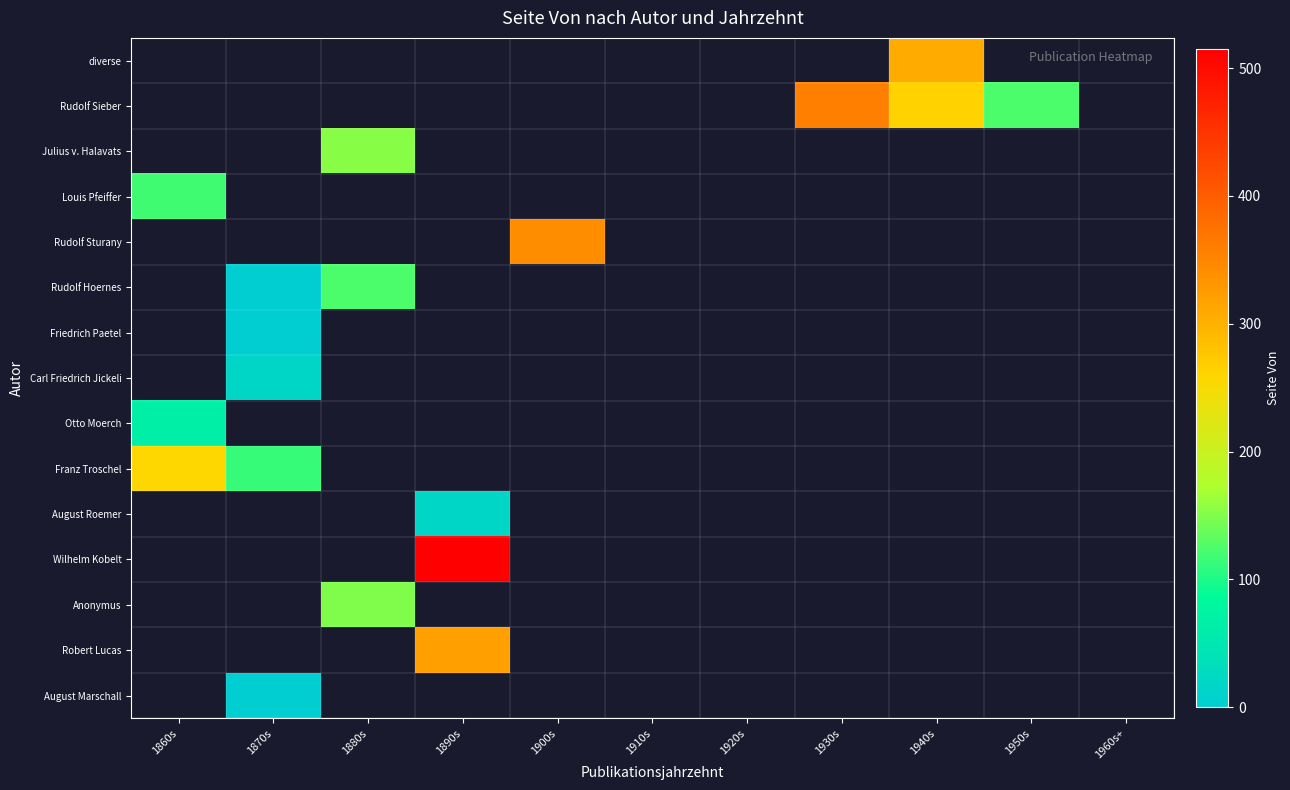

Which has a higher value, 1950s or 1910s?

1910s